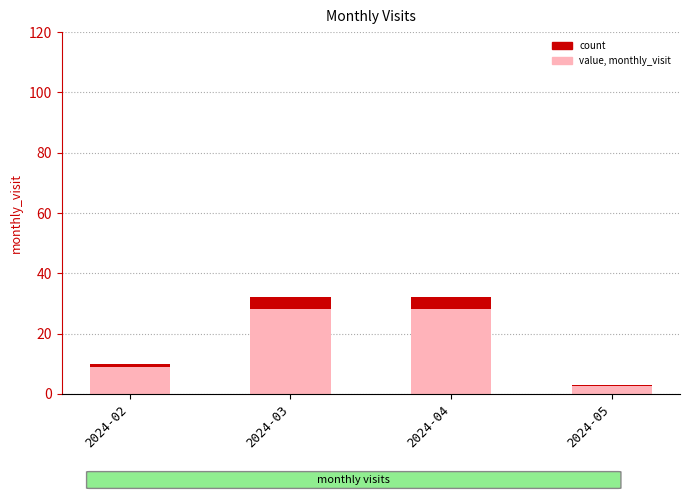

What is the minimum value shown in the chart?

3